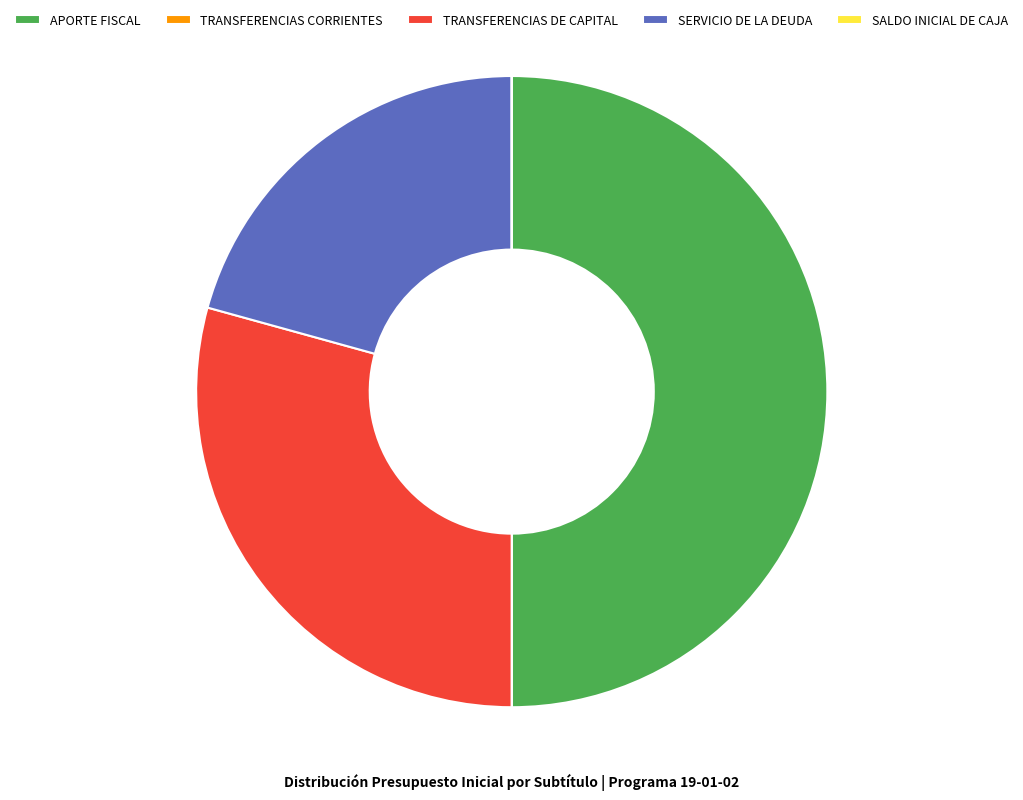

Do TRANSFERENCIAS DE CAPITAL and APORTE FISCAL together represent more than half of the pie?

Yes